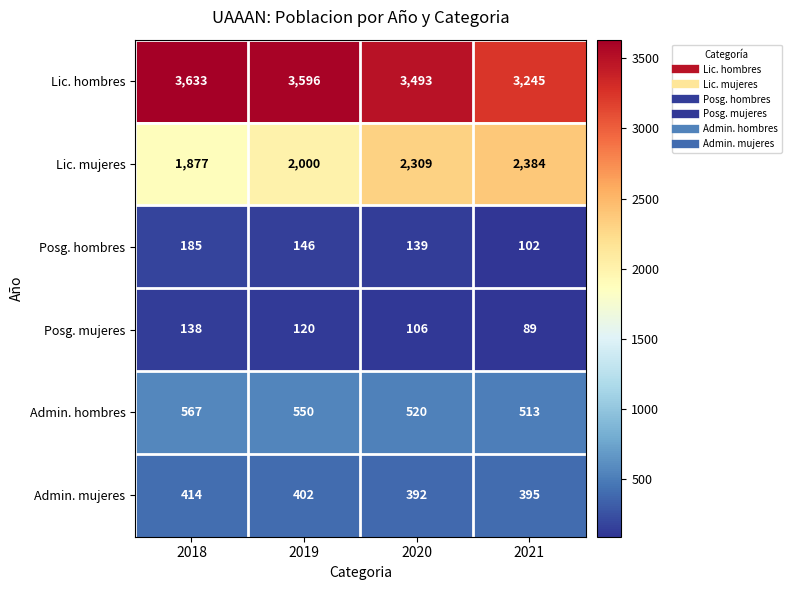

How many Posg. mujeres values are between 106 and 138?

3